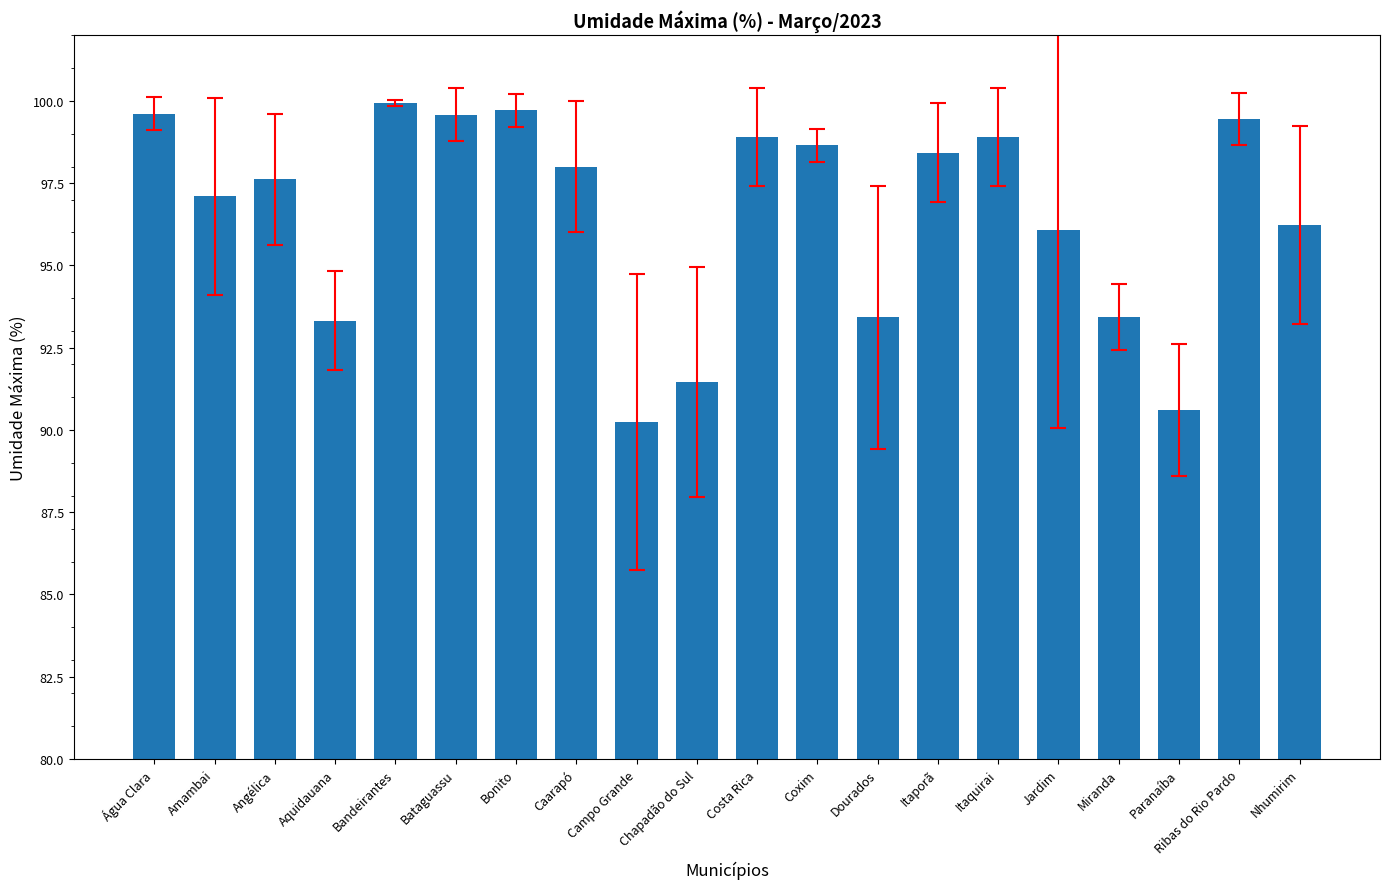

What position from the left is Aquidauana?

4